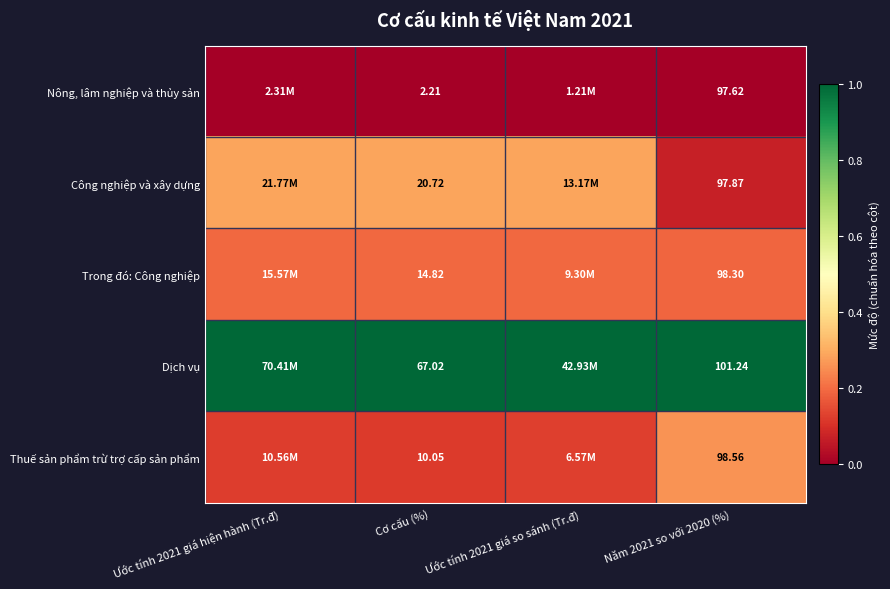

At Năm 2021 so với 2020 (%), list the series in order from largest to smallest.

Dịch vụ, Thuế sản phẩm trừ trợ cấp sản phẩm, Trong đó: Công nghiệp, Công nghiệp và xây dựng, Nông, lâm nghiệp và thủy sản